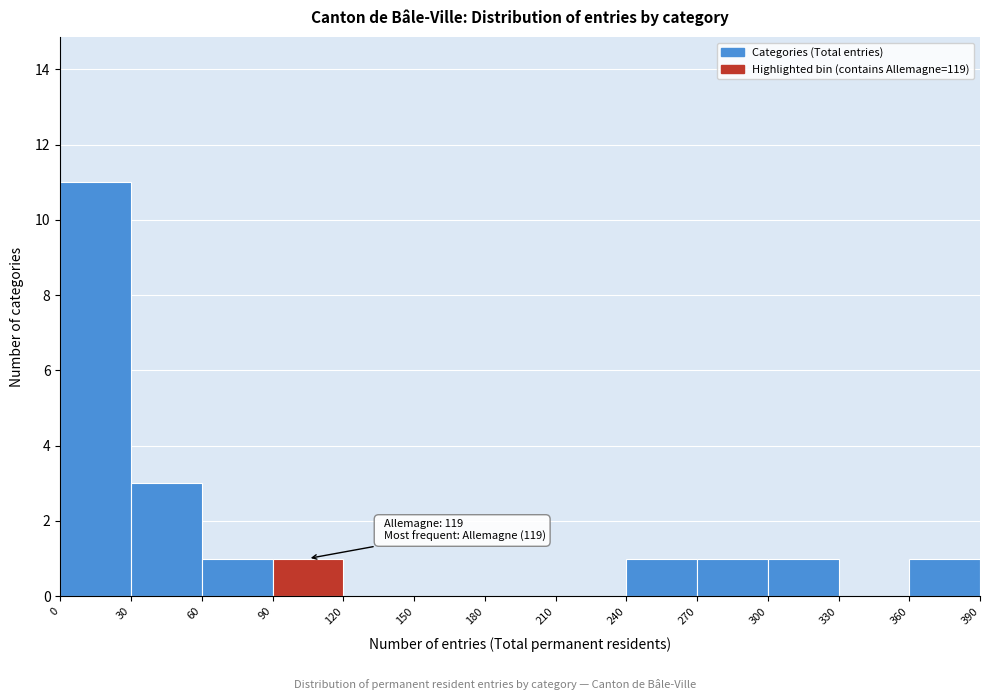

Which range on the x-axis has the tallest bar?

0 to 30